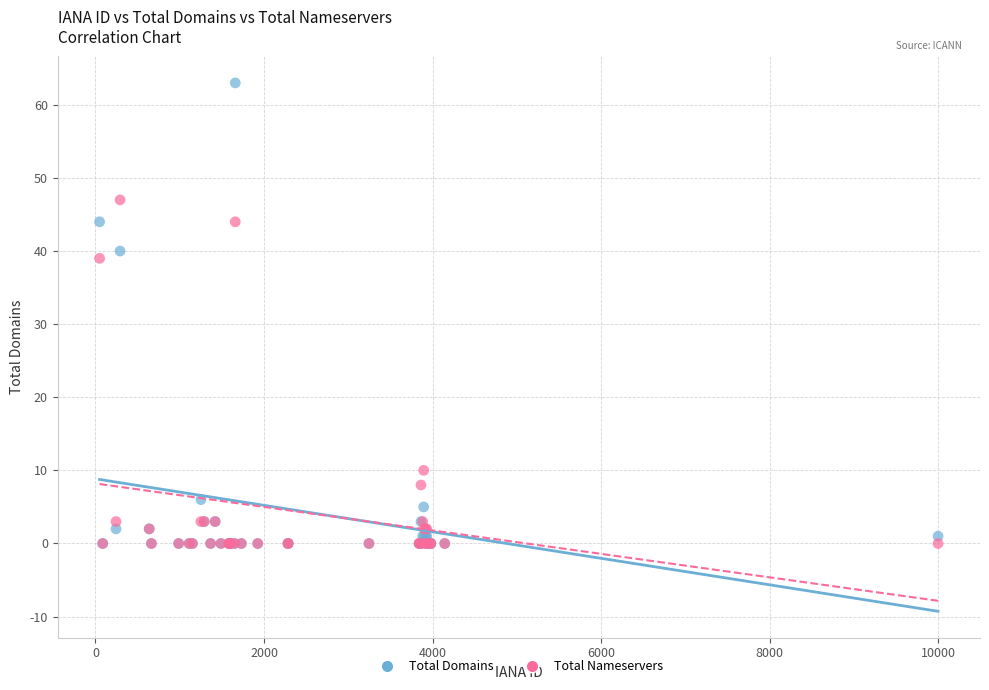

What are all the series names shown in the legend?

Total Domains, Total Nameservers